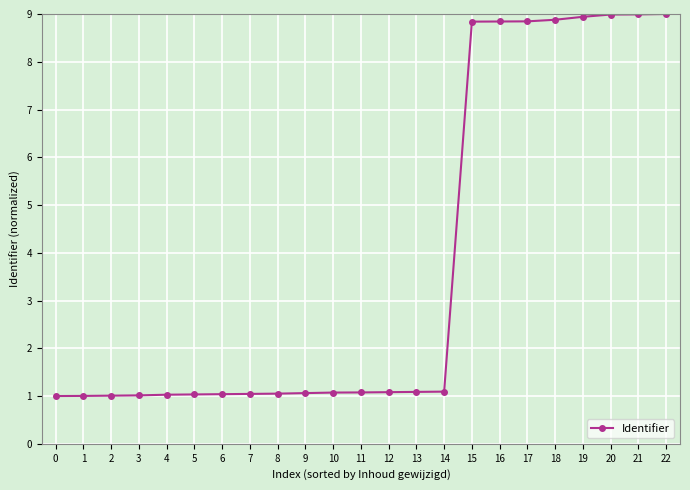

What is the ratio of the value at 2 to the value at 0?

1.0